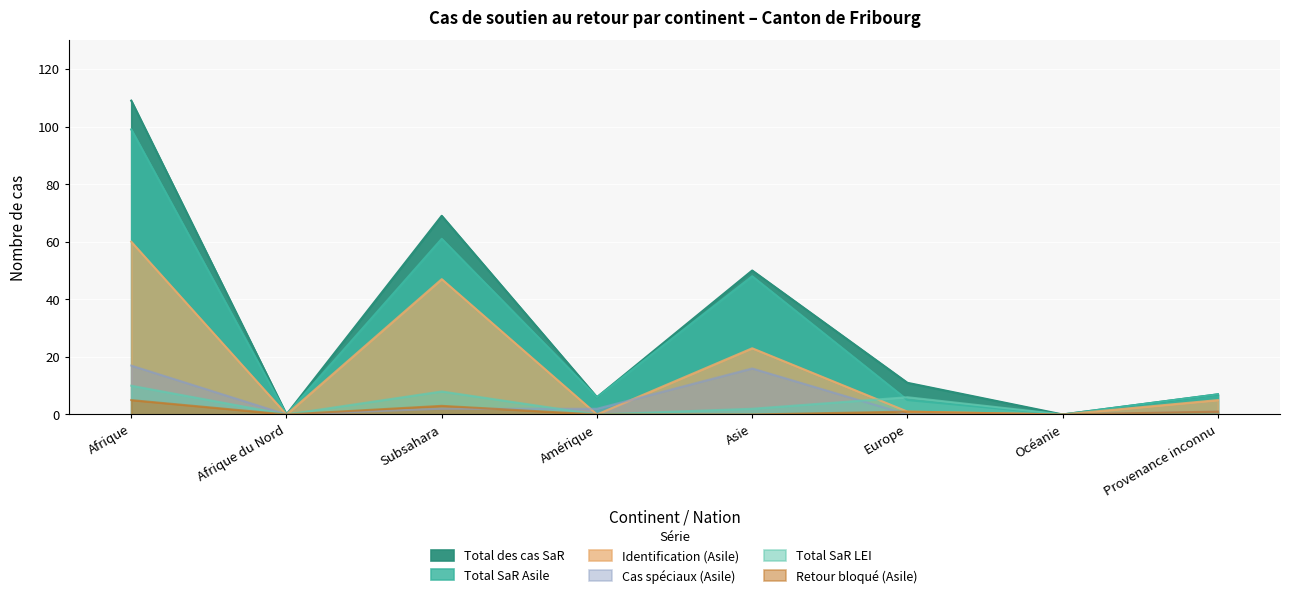

Which series has the largest range (max minus min)?

Total des cas SaR